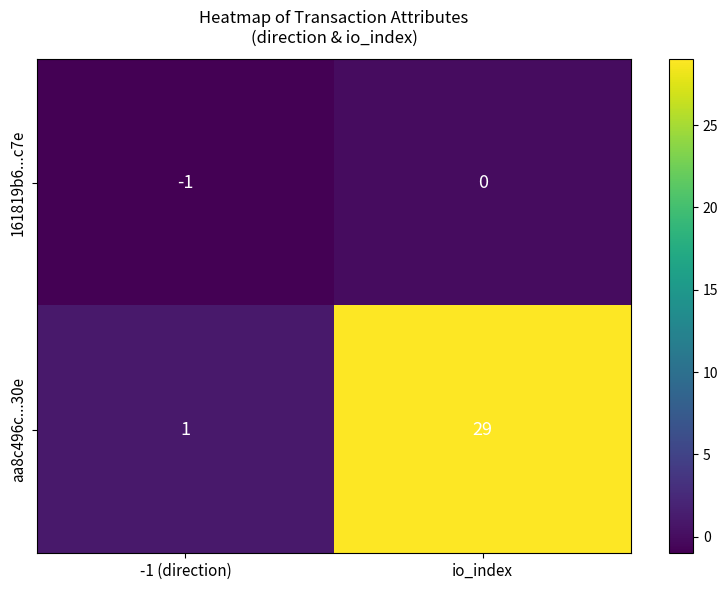

What is the sum of the aa8c496c...30e values at io_index and -1 (direction)?

30